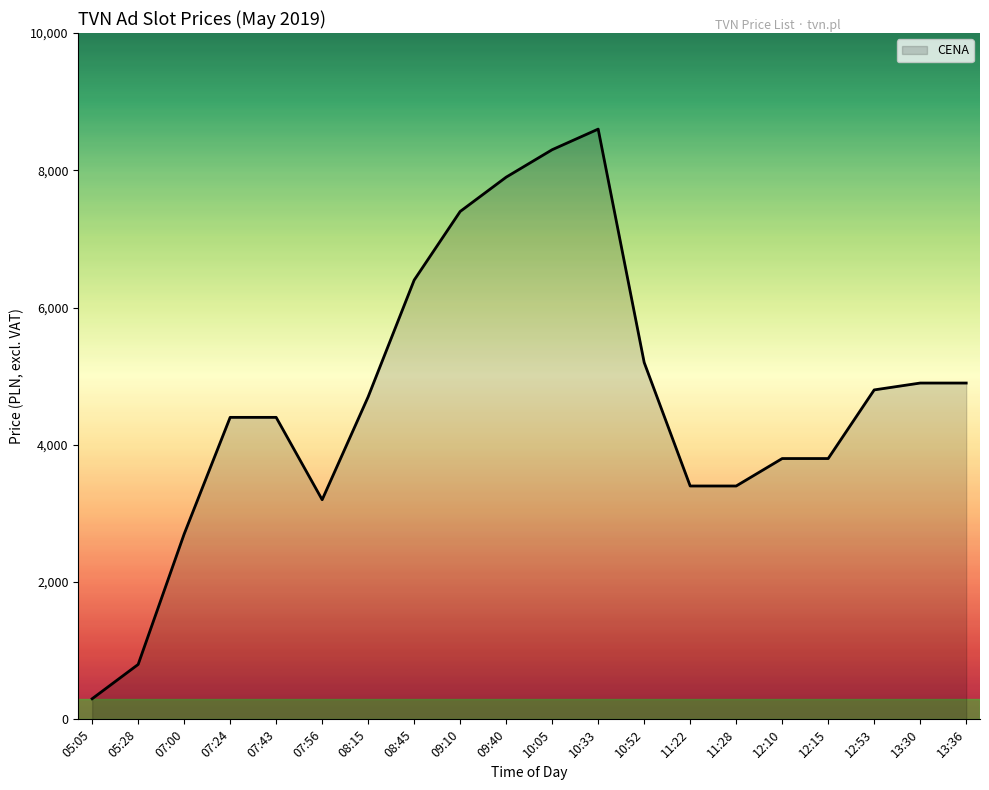

What value does the data have at 10:33, to the nearest 50?

8600